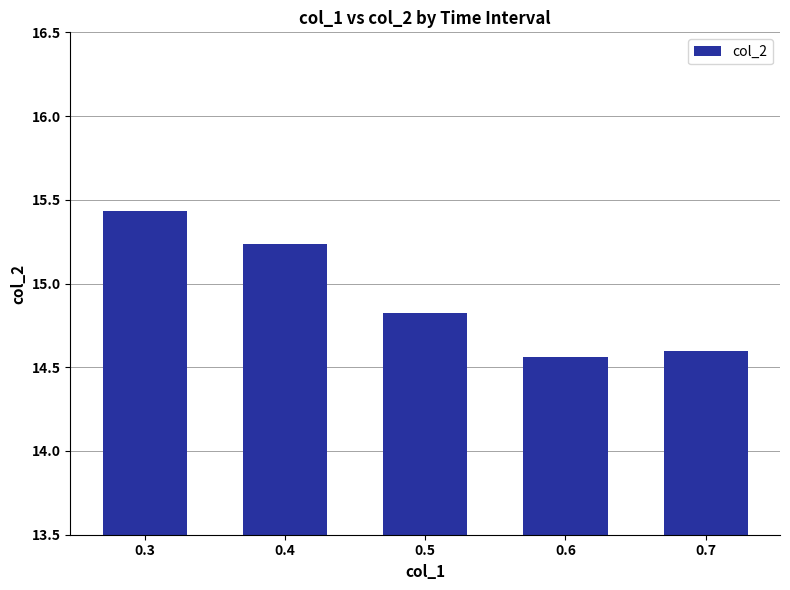

The chart shows a value of 4.1 at 0.5. True or false?

False